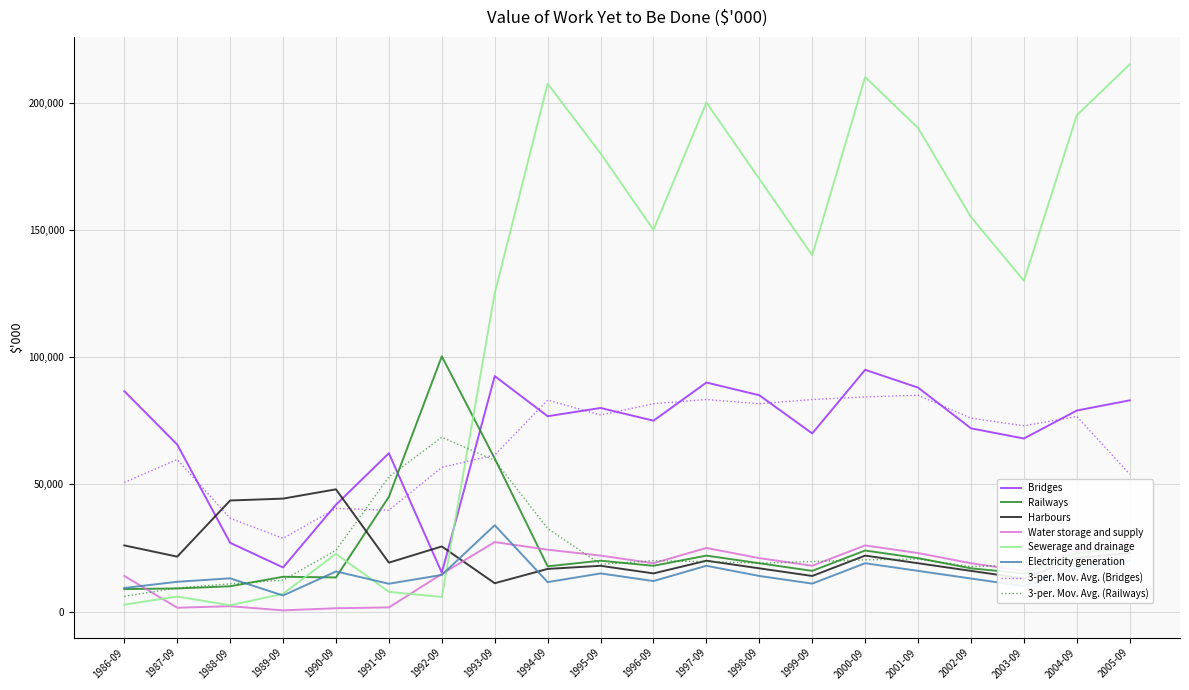

Which series has the largest range (max minus min)?

Sewerage and drainage